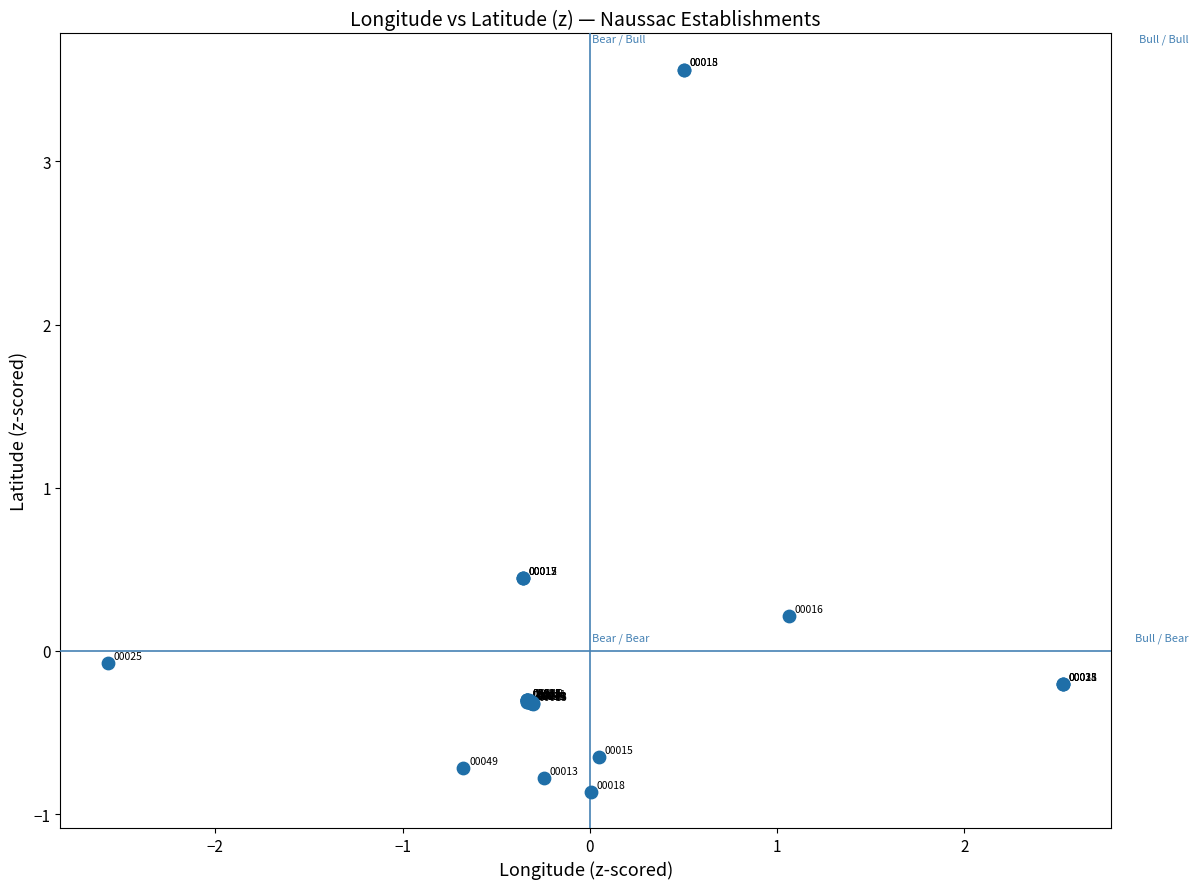

What Y value in the scatter plot is closest to 1?

0.4